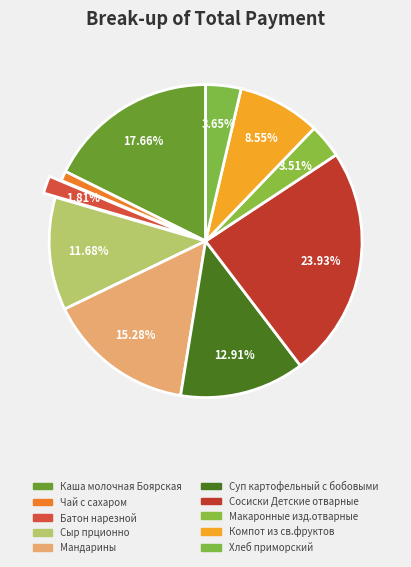

Which has a higher value, Макаронные изд.отварные or Батон нарезной?

Макаронные изд.отварные